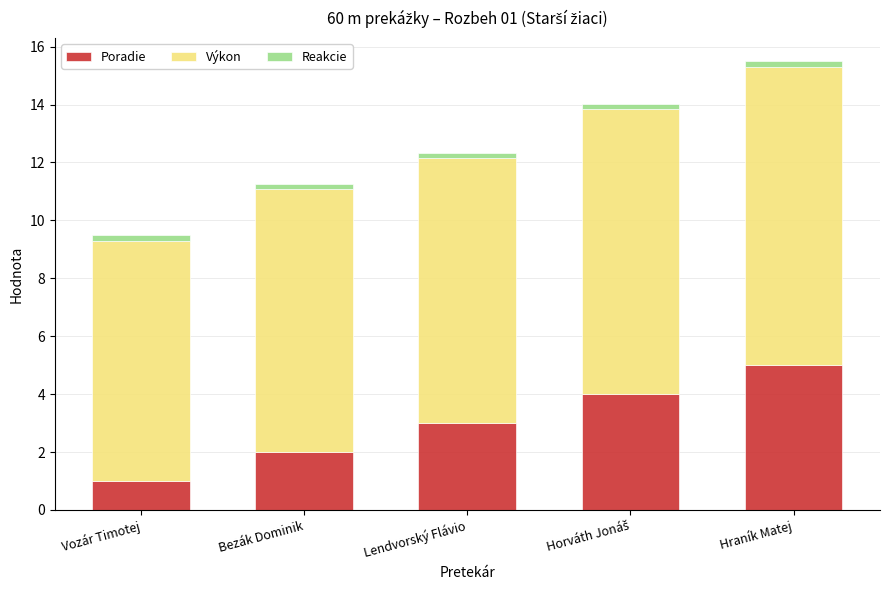

What is the maximum value for Poradie?

5.0